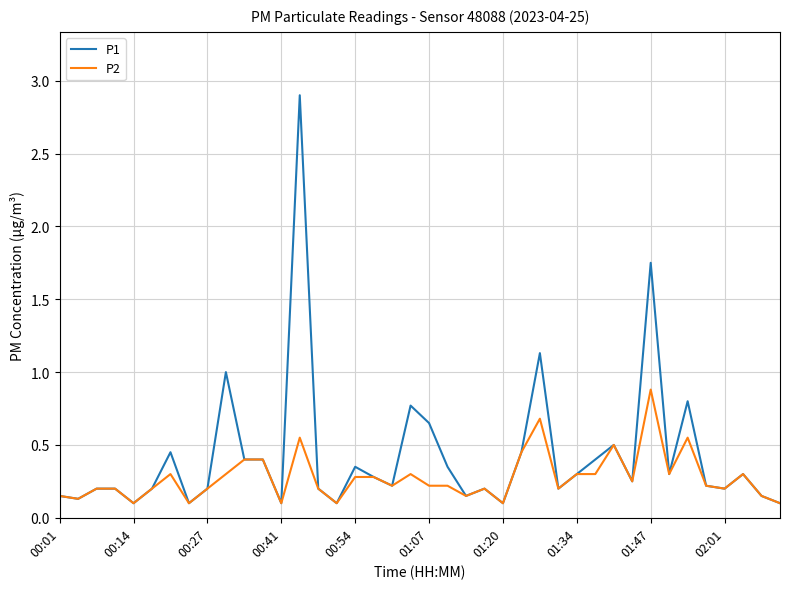

List the series in order of their peak value, highest first.

P1, P2